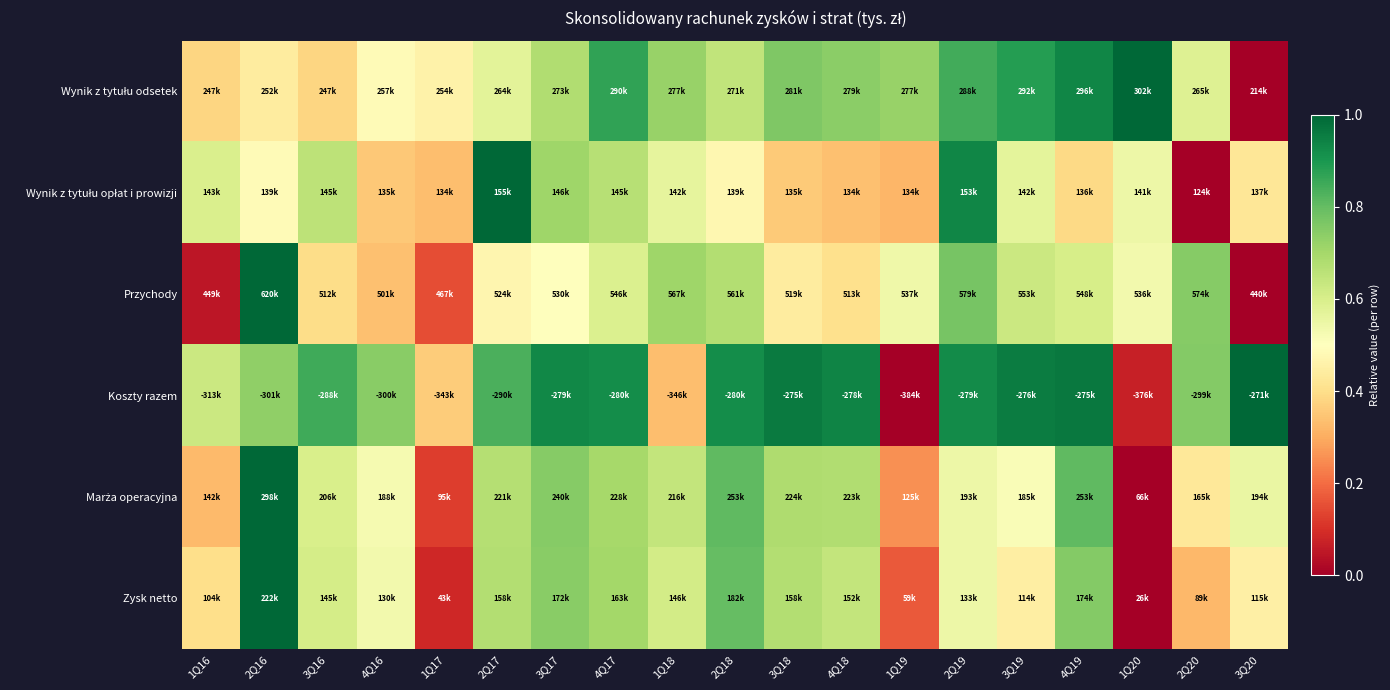

Which category has the highest value across all series?

1Q20